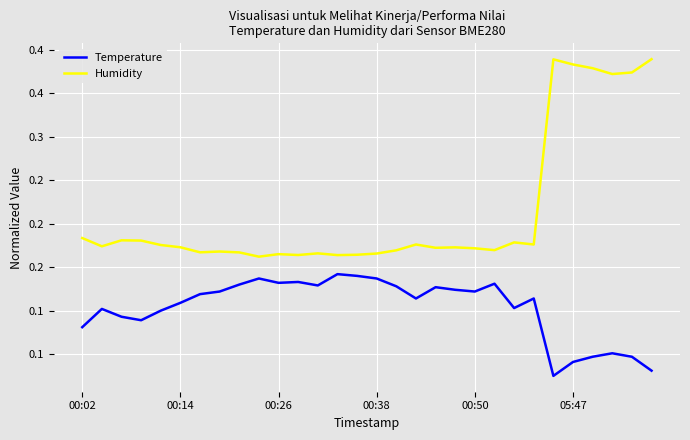

What are all the series names shown in the legend?

Temperature, Humidity